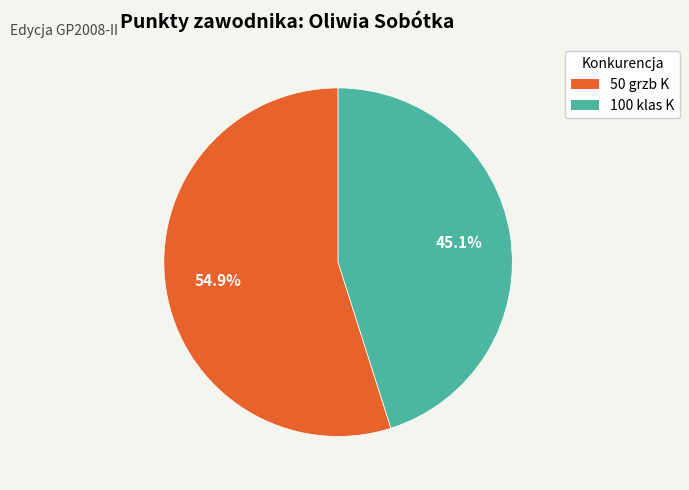

What percentage do 100 klas K and 50 grzb K together represent?

100.0%